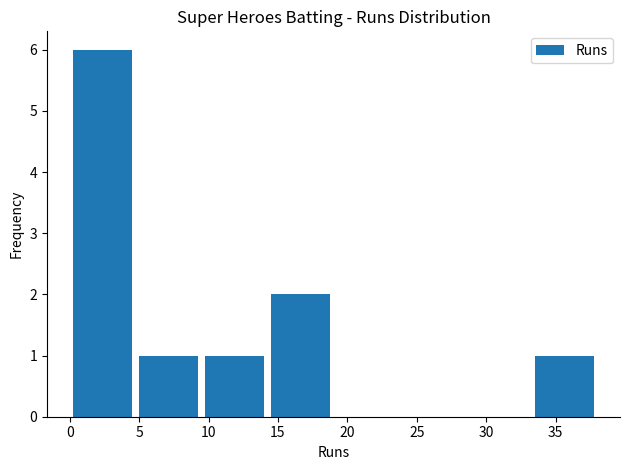

Reading left to right, transcribe this chart: for each bar, give the range it covers on the x-axis and its height. Neither the bar edges nor the heights are printed on the chart, so give them approximately, as read against the axes.

0.00 to 4.75: 6
4.75 to 9.50: 1
9.50 to 14.25: 1
14.25 to 19.00: 2
19.00 to 23.75: 0
23.75 to 28.50: 0
28.50 to 33.25: 0
33.25 to 38.00: 1